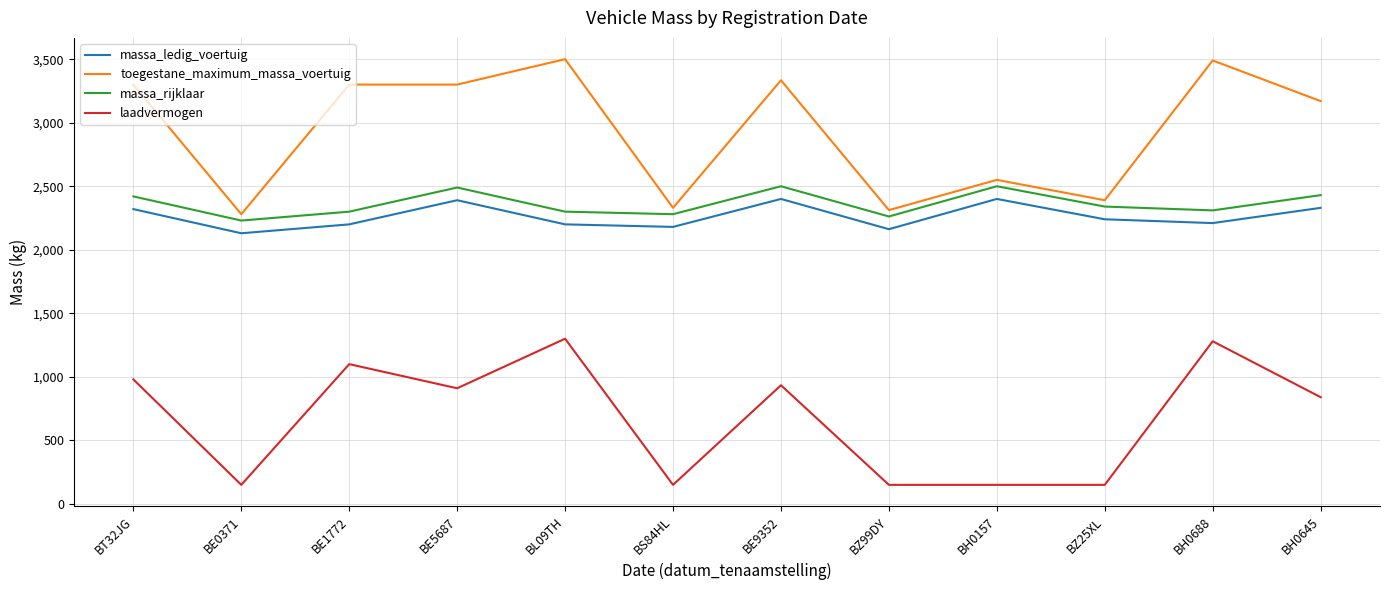

What is the spread (max minus min) of values at BH0645?

2330